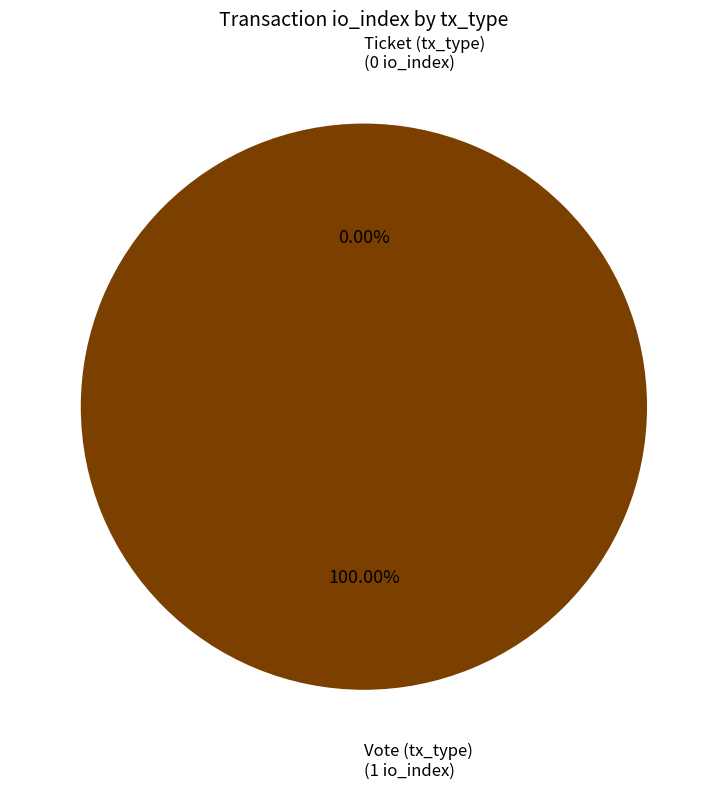

How many segments does this pie chart have?

2